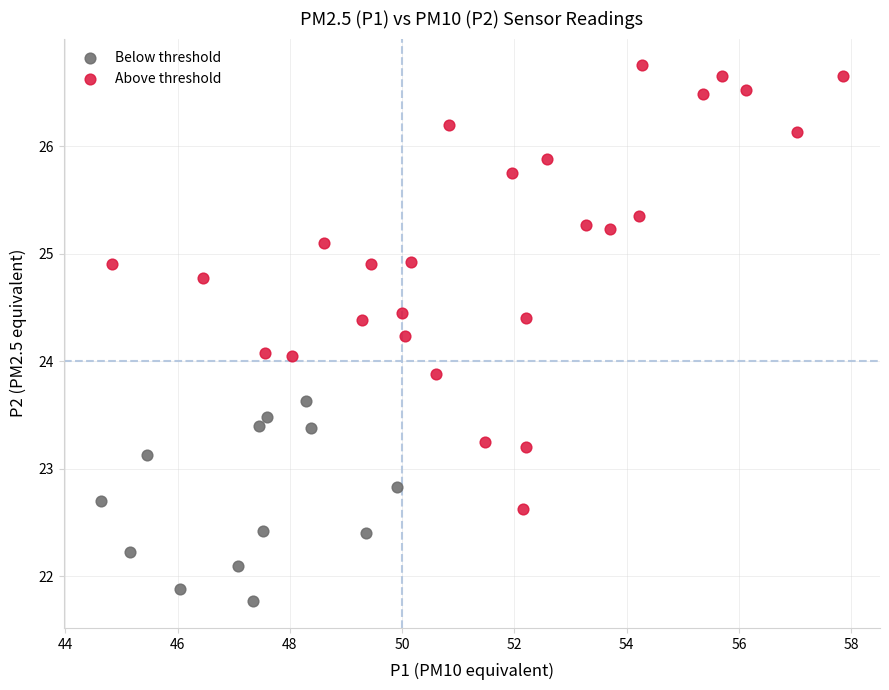

Which series has the largest Y range (max minus min)?

Above threshold